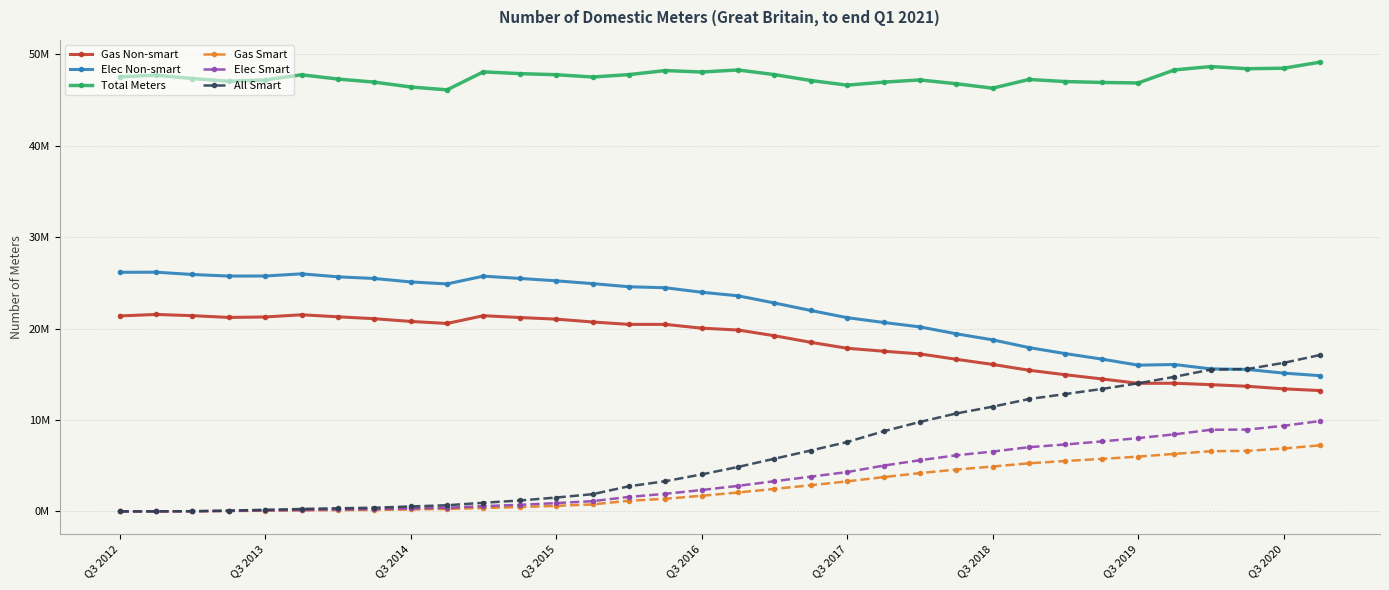

What are all the series names shown in the legend?

Gas Non-smart, Elec Non-smart, Total Meters, Gas Smart, Elec Smart, All Smart